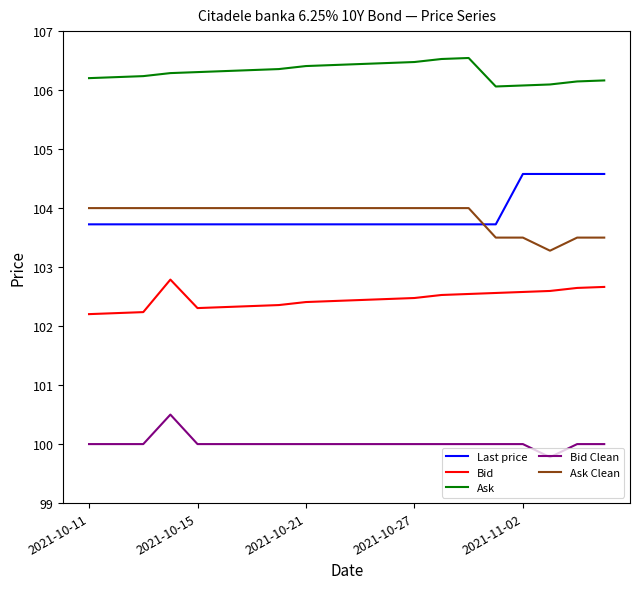

Rank the series by their maximum value, from lowest to highest.

Bid Clean, Bid, Ask Clean, Last price, Ask